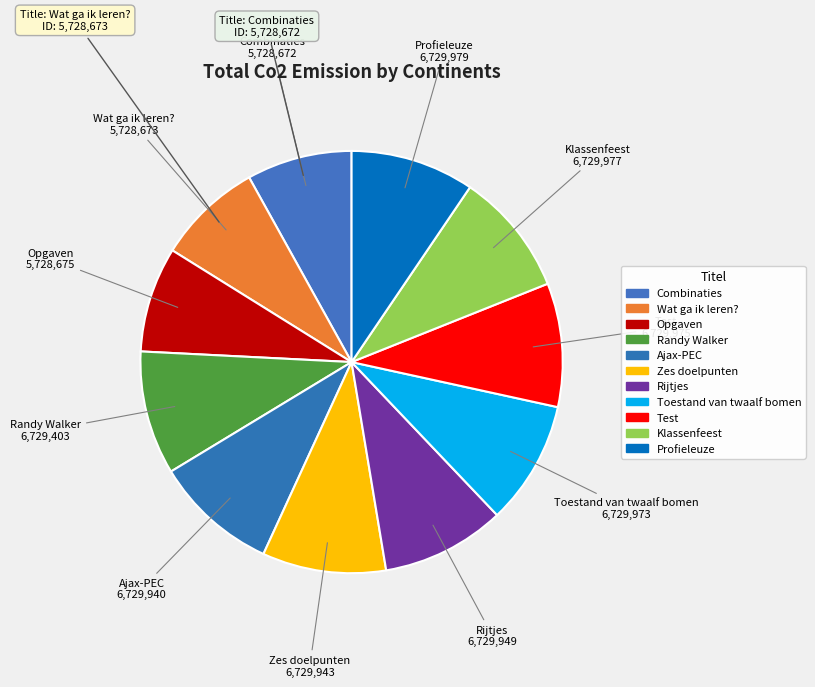

Count the number of slices in the pie.

11